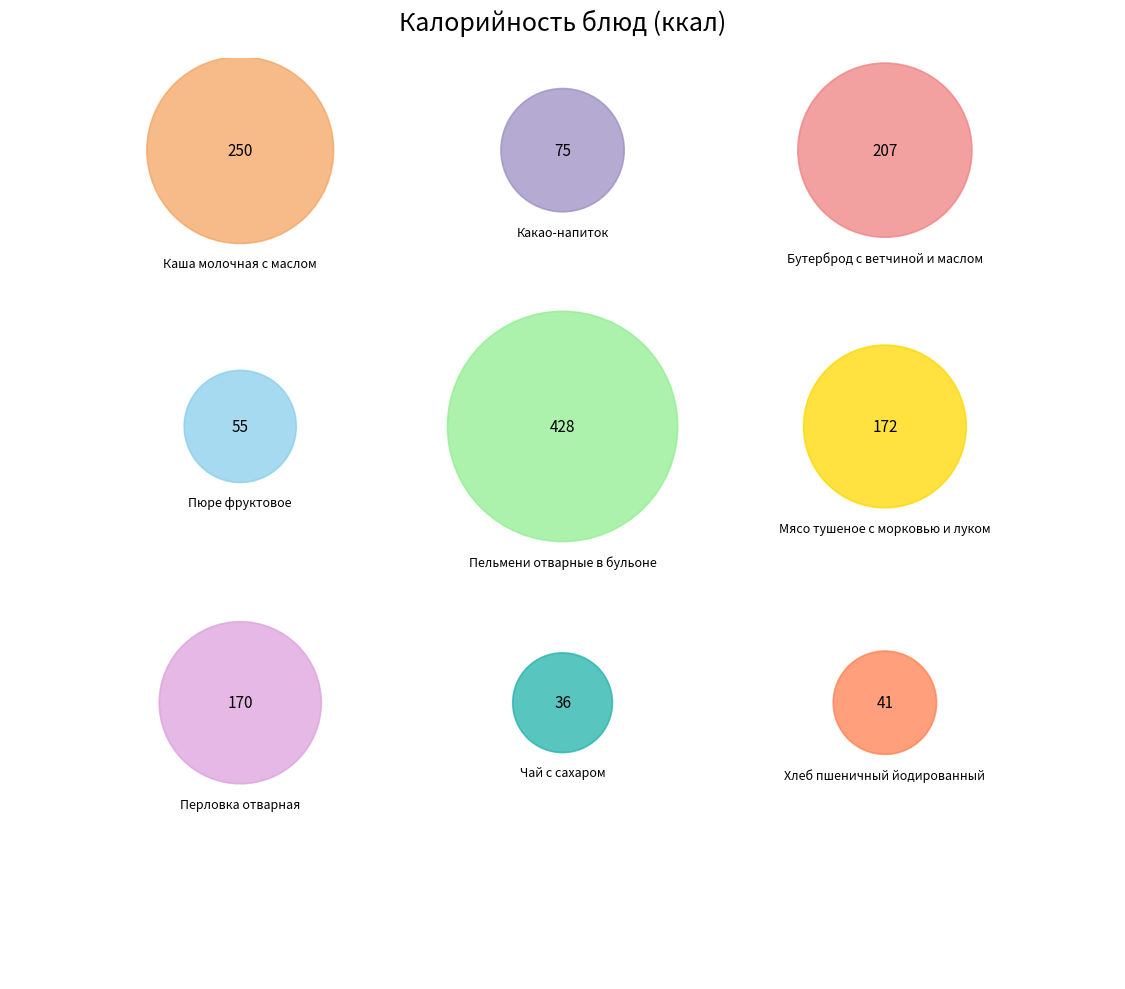

Rank the categories by value from lowest to highest.

Чай с сахаром, Хлеб пшеничный йодированный, Пюре фруктовое, Какао-напиток, Перловка отварная, Мясо тушеное с морковью и луком, Бутерброд с ветчиной и маслом, Каша молочная с маслом, Пельмени отварные в бульоне